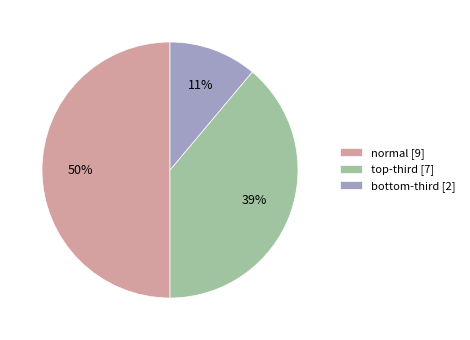

The normal [9] slice represents 58% of the pie. True or false?

False